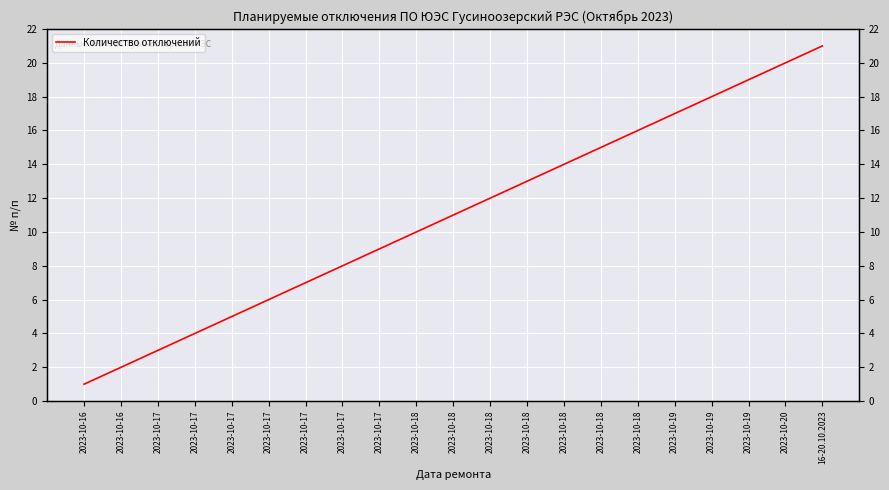

List the labels in order of value, smallest first.

2023-10-16, 2023-10-16, 2023-10-17, 2023-10-17, 2023-10-17, 2023-10-17, 2023-10-17, 2023-10-17, 2023-10-17, 2023-10-18, 2023-10-18, 2023-10-18, 2023-10-18, 2023-10-18, 2023-10-18, 2023-10-18, 2023-10-19, 2023-10-19, 2023-10-19, 2023-10-20, 16-20.10.2023